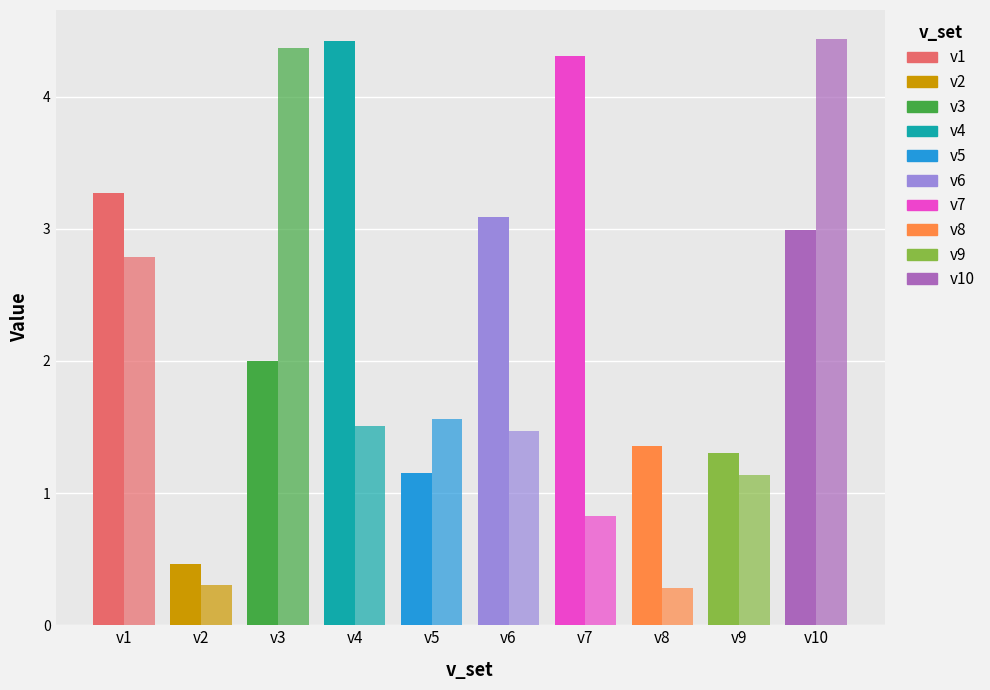

At which category is the sum across all series the highest?

v10